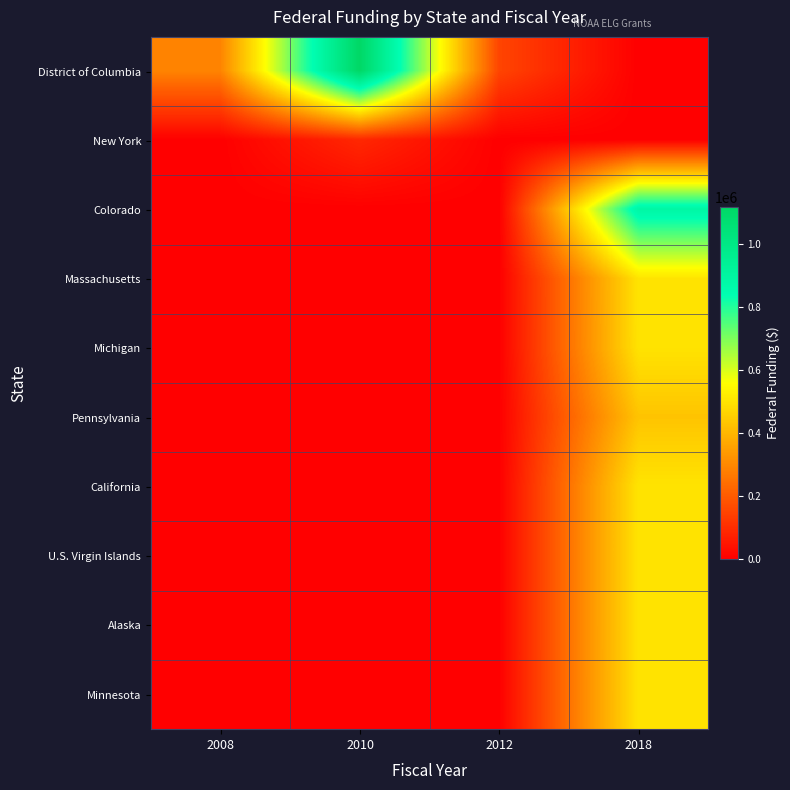

What is the spread (max minus min) of values at 2010?

1117002